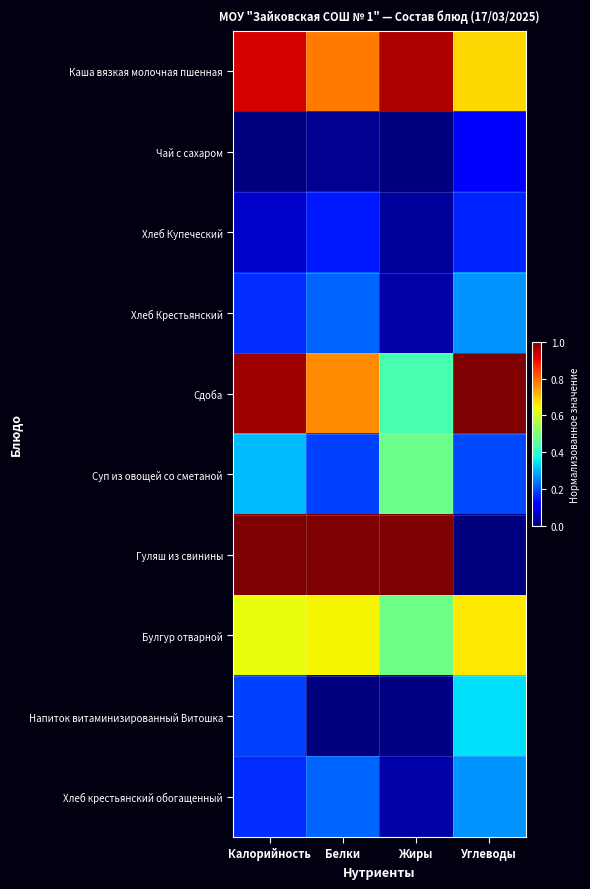

At how many categories does at least one series exceed 0?

4